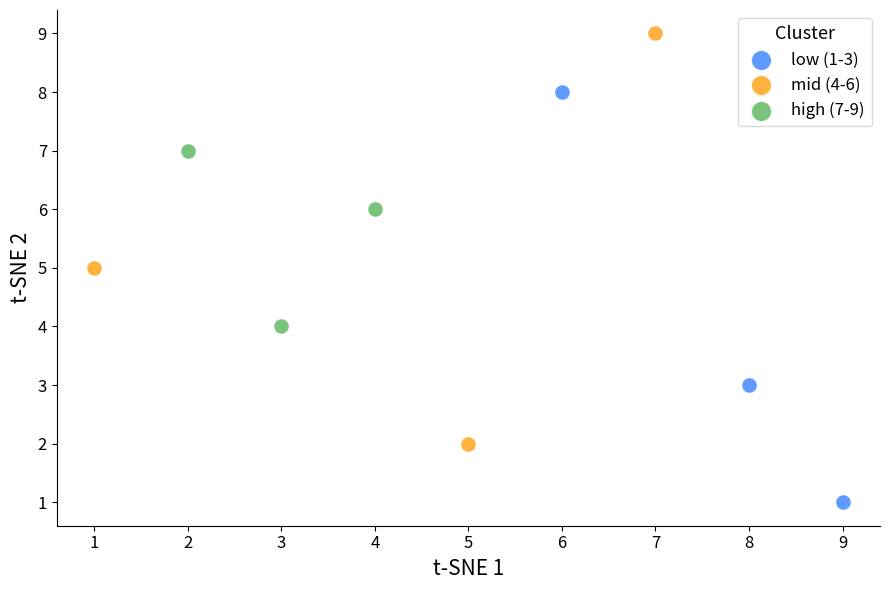

Which series reaches the maximum Y coordinate?

mid (4-6)